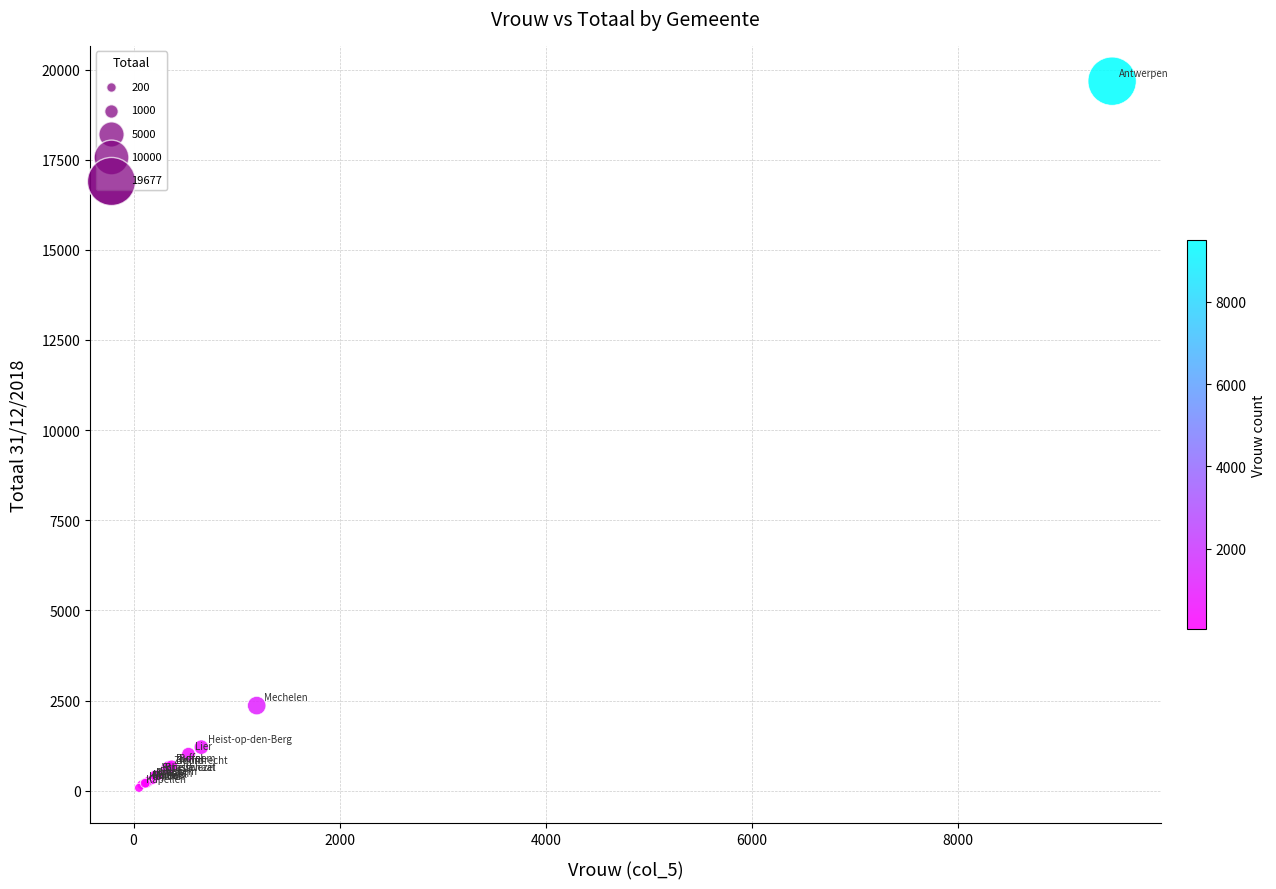

What Y value in the scatter plot is closest to 9877?

2359